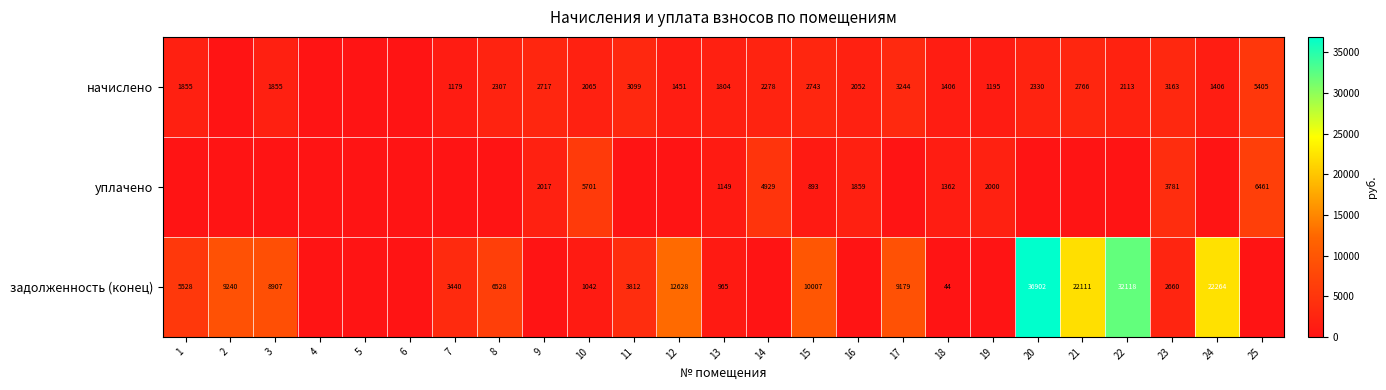

Is it true that начислено equals 4362 at 21?

False